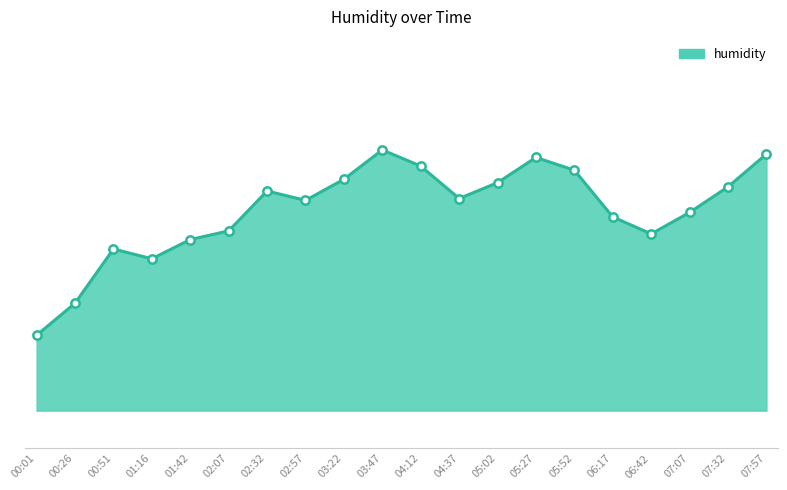

List the labels in order of value, smallest first.

00:01, 00:26, 01:16, 00:51, 01:42, 06:42, 02:07, 06:17, 07:07, 02:57, 04:37, 02:32, 07:32, 05:02, 03:22, 05:52, 04:12, 05:27, 07:57, 03:47